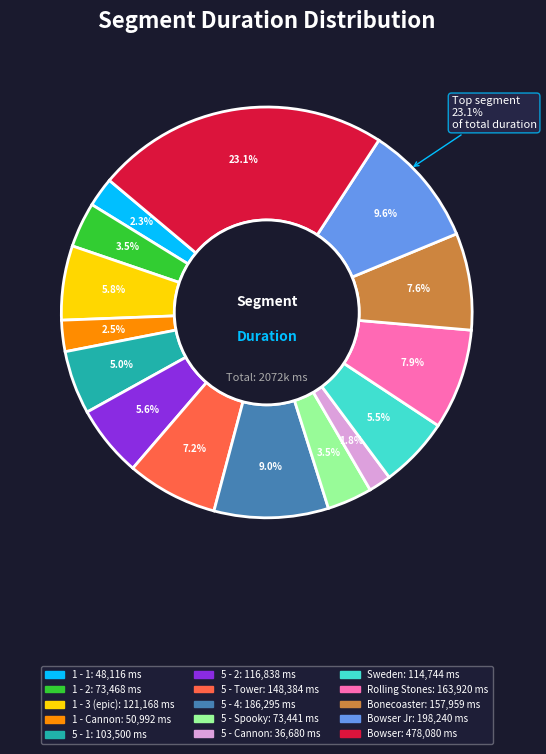

How many slices are in this pie chart?

15